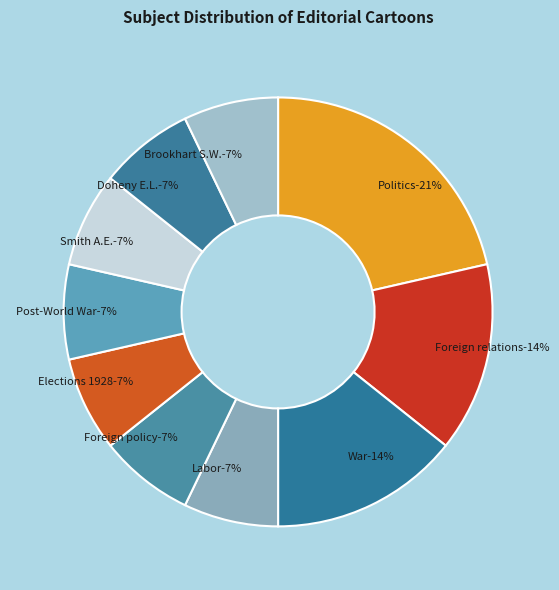

Is it true that War is 14% of the pie?

True